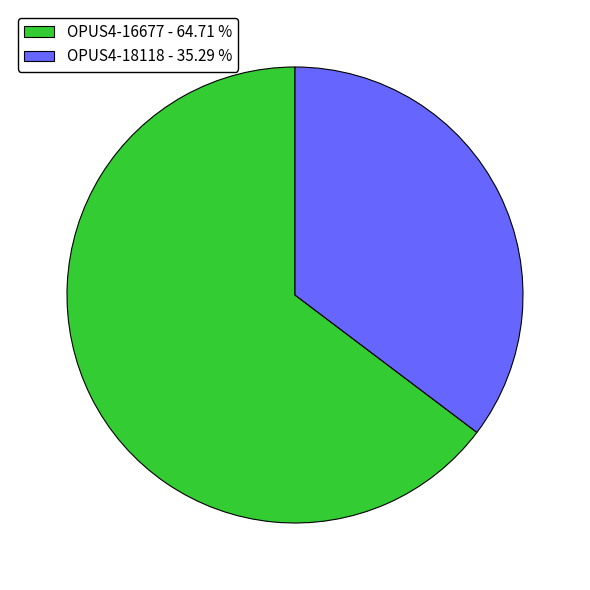

Is there any slice that represents more than half of the pie?

Yes